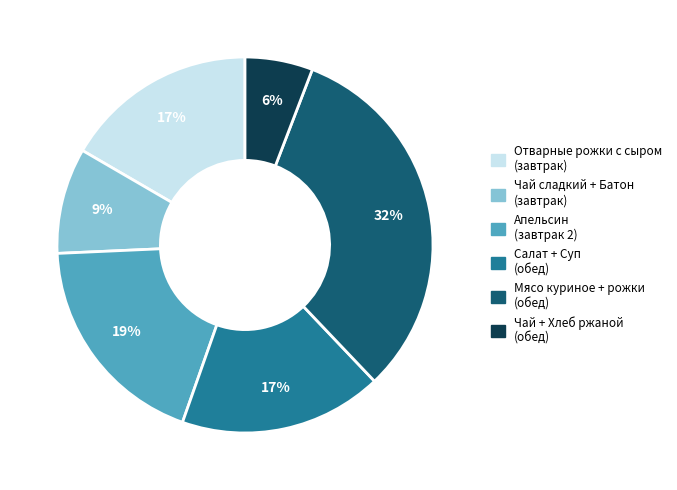

Is it true that Салат + Суп (обед) is 4% of the pie?

False